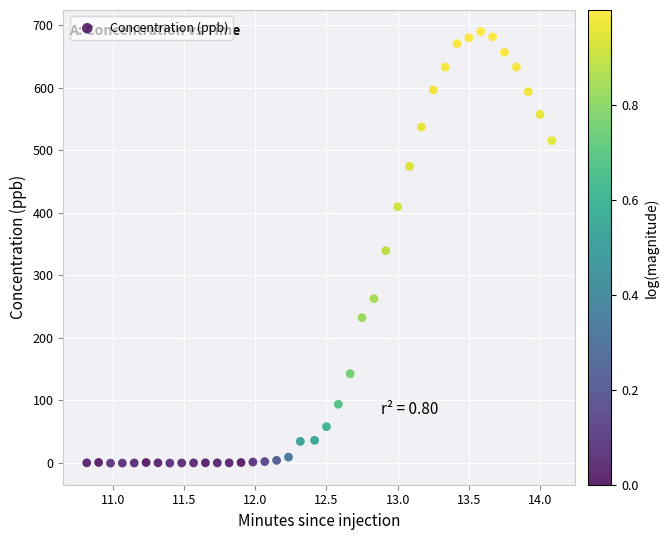

What is the range of X values (max minus min)?

3.3